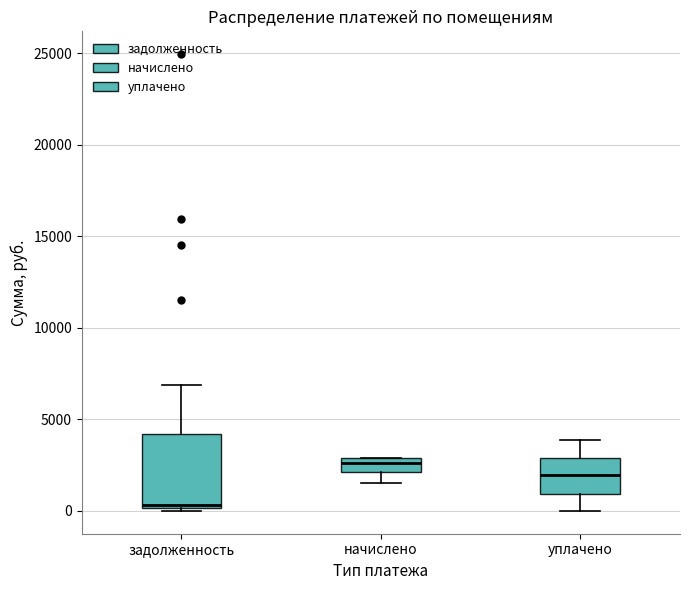

Reading left to right, read every box against the y-axis: the position of its median line, the range the box covers, and the ends of its whiskers. The values are not printed on the chart, so give them approximately, as read against the axis.

задолженность: median 500, box 0 to 4000, whiskers 0 (just below the box's lower edge) to 7000
начислено: median 2500, box 2000 to 3000, whiskers 1500 to 3000
уплачено: median 2000, box 1000 to 3000, whiskers 0 to 4000